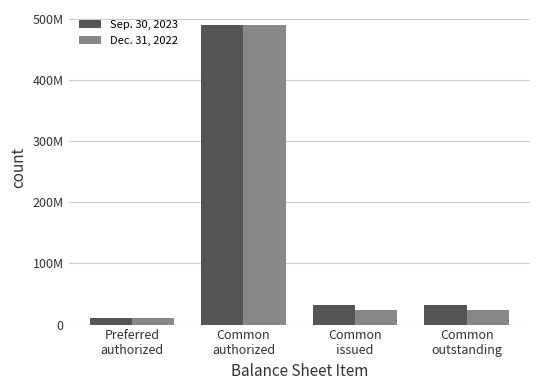

Is it true that Sep. 30, 2023 equals 31975929 at Common
outstanding?

True